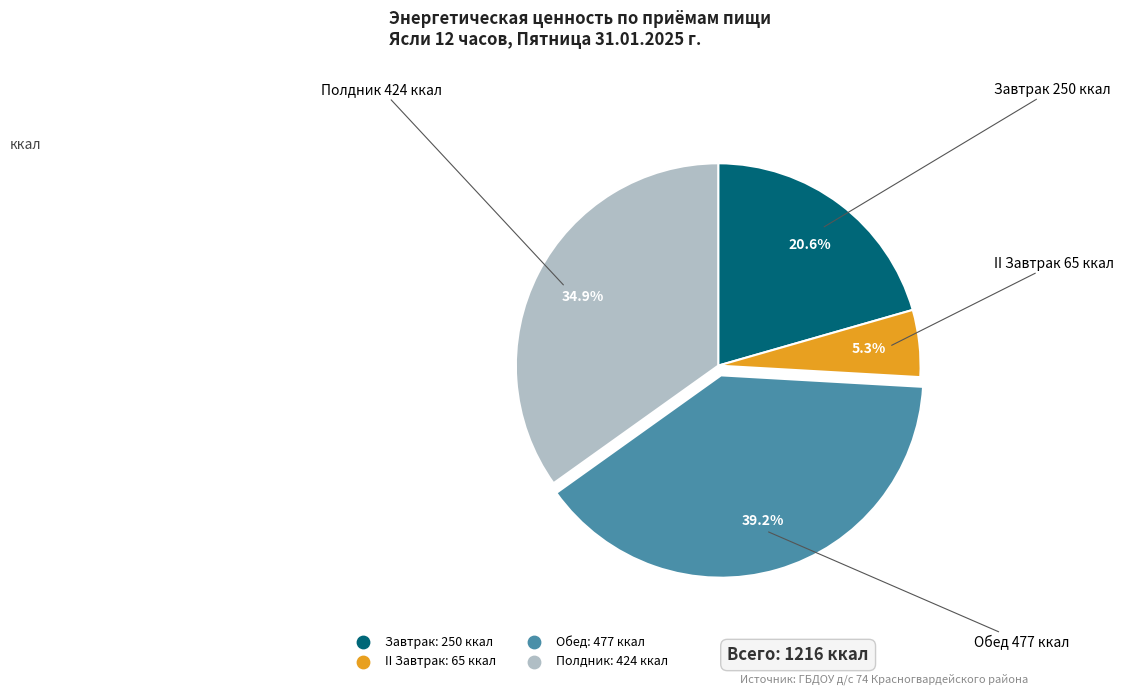

How many segments does this pie chart have?

4